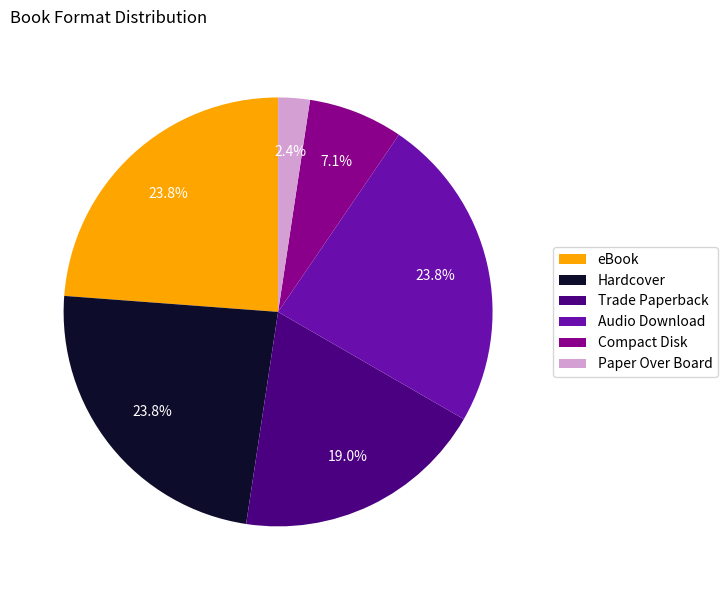

Is there any slice that represents more than half of the pie?

No